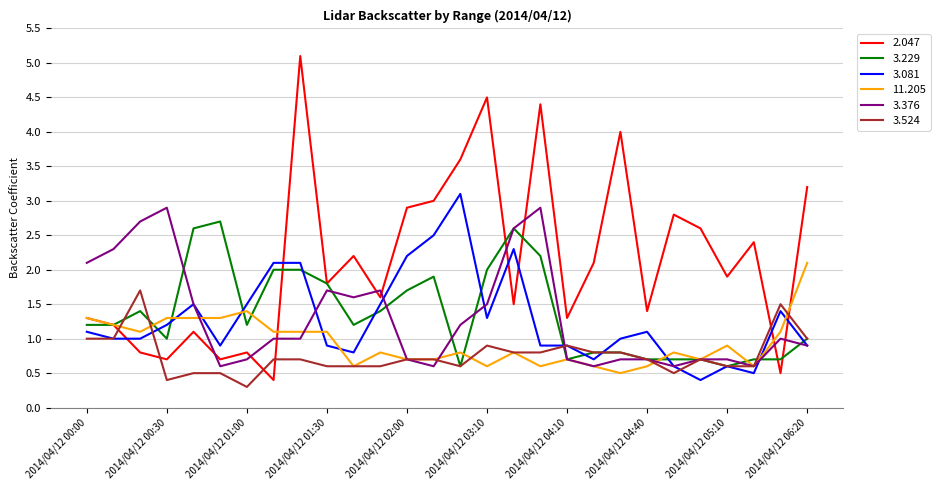

Which series has the largest range (max minus min)?

2.047